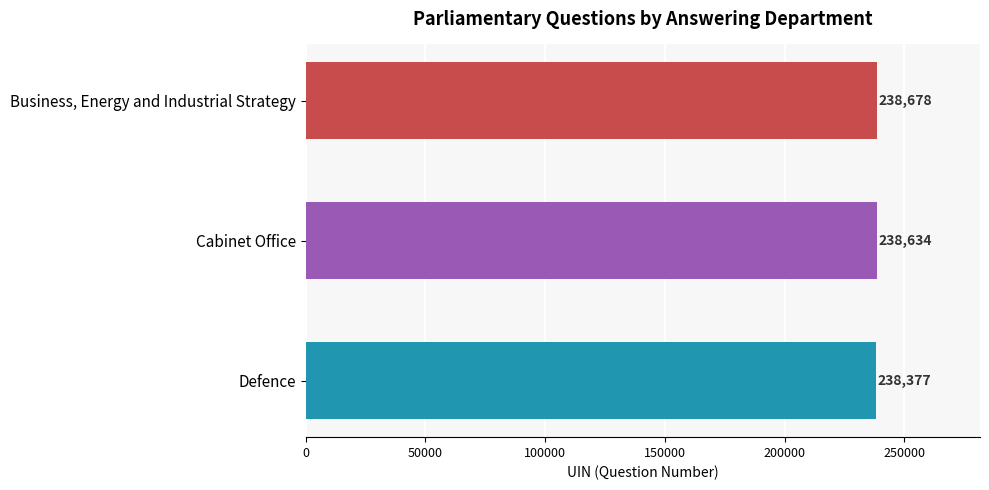

List the labels in order of value, largest first.

Business, Energy and Industrial Strategy, Cabinet Office, Defence